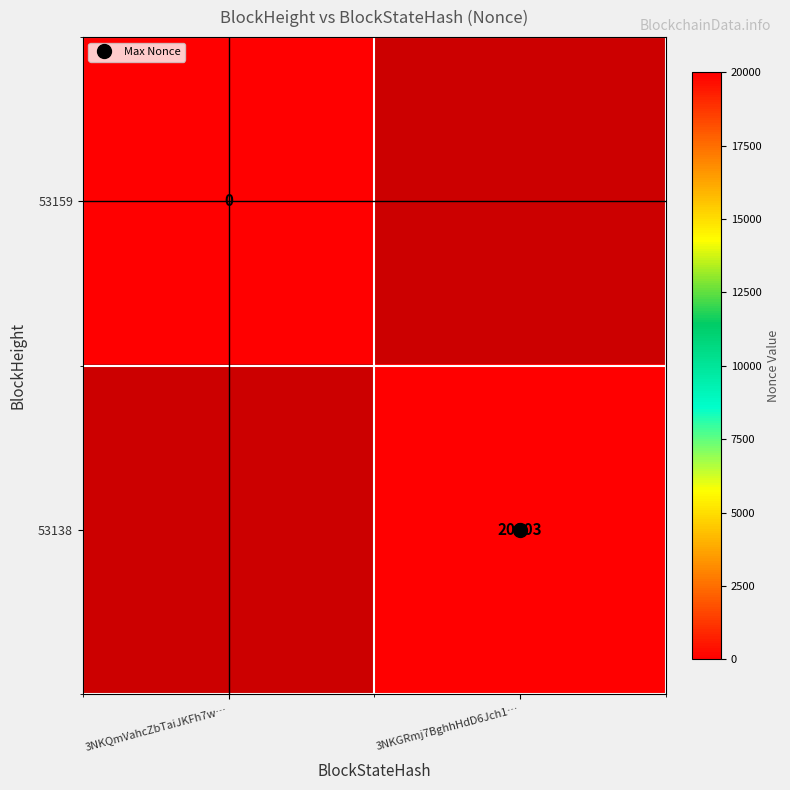

How many distinct data groups are displayed?

2